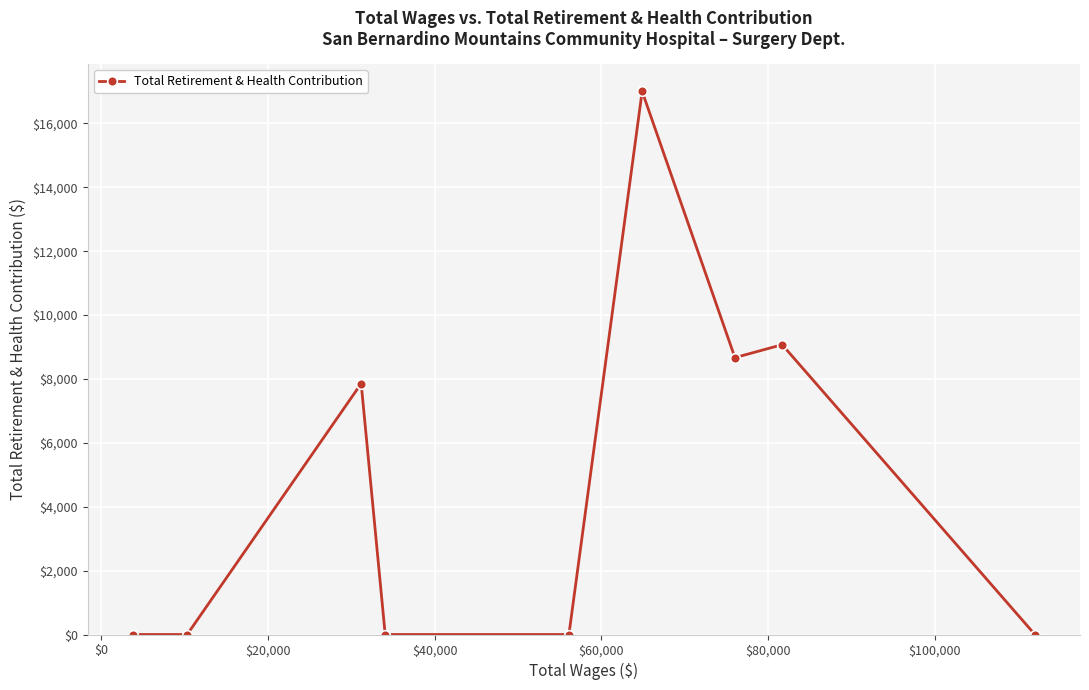

What is the greatest value displayed?

17001